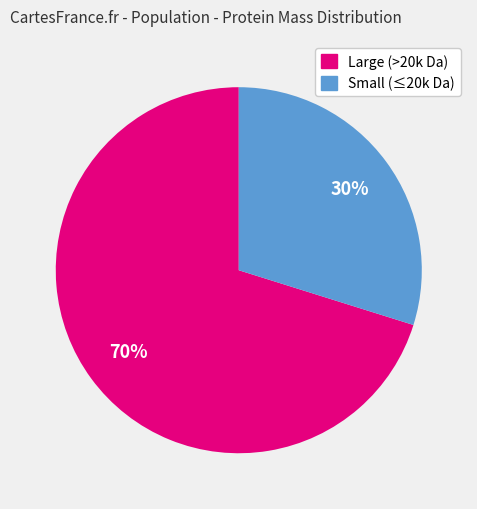

True or false: Large (>20k Da) accounts for 70% of the total.

True